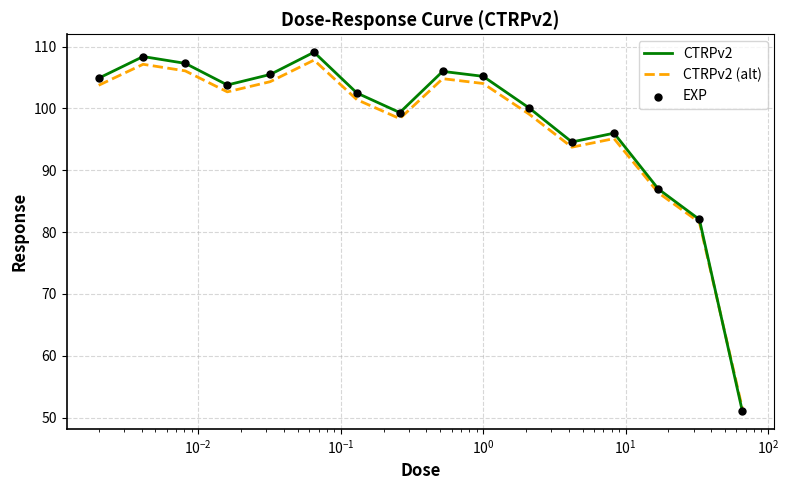

What is the maximum value shown in the chart?

109.1